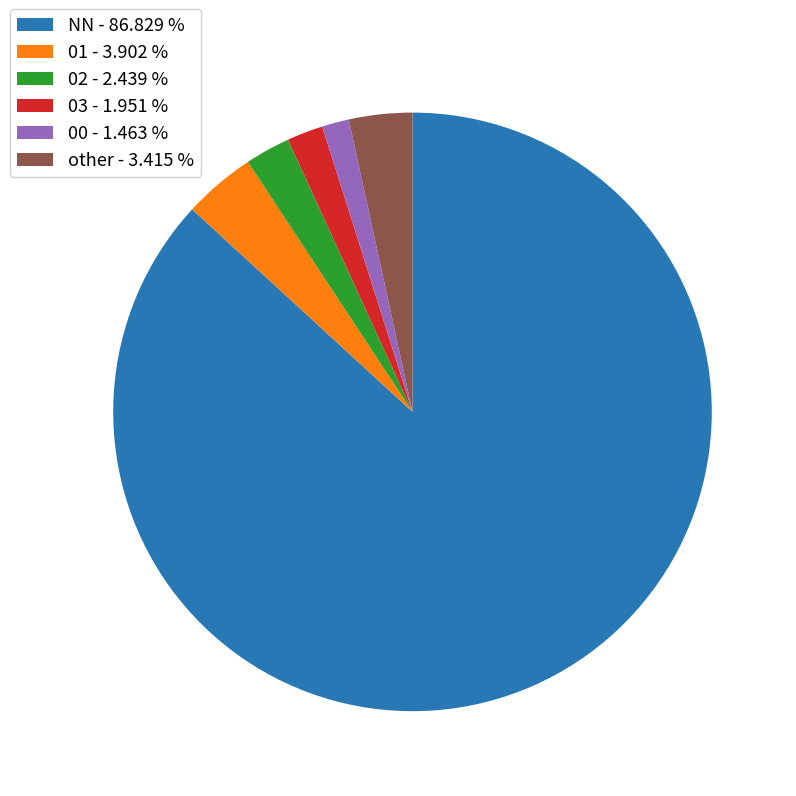

How many segments does this pie chart have?

6